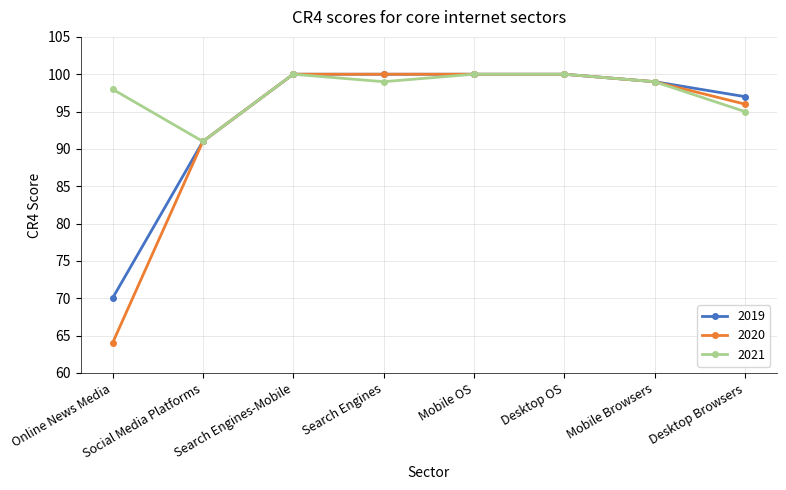

How many data points in 2020 are less than 100?

4